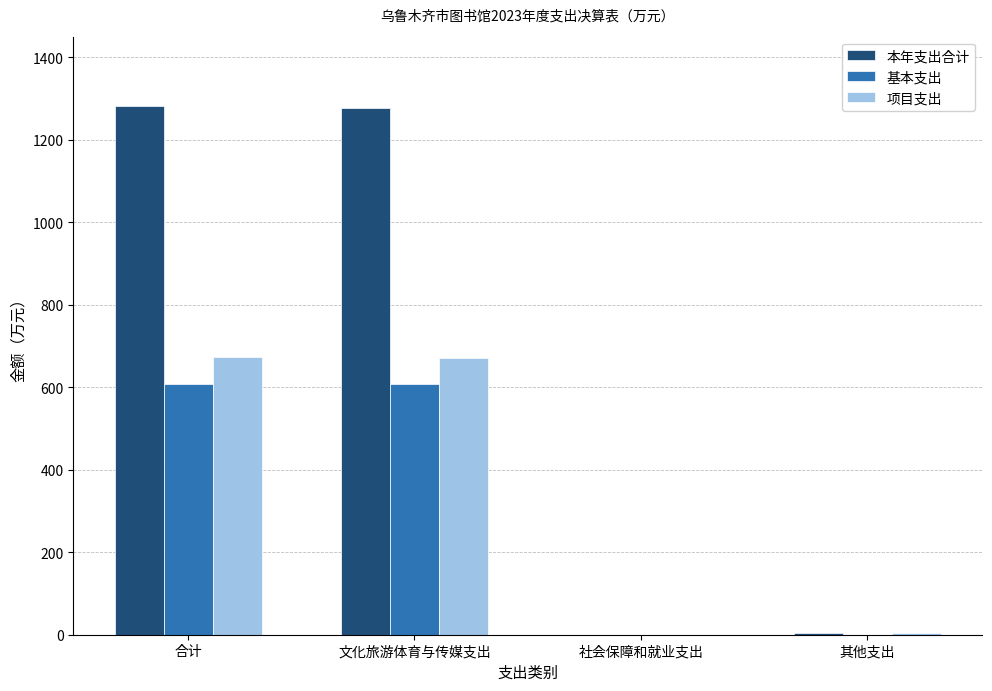

What is the maximum value for 本年支出合计?

1281.6